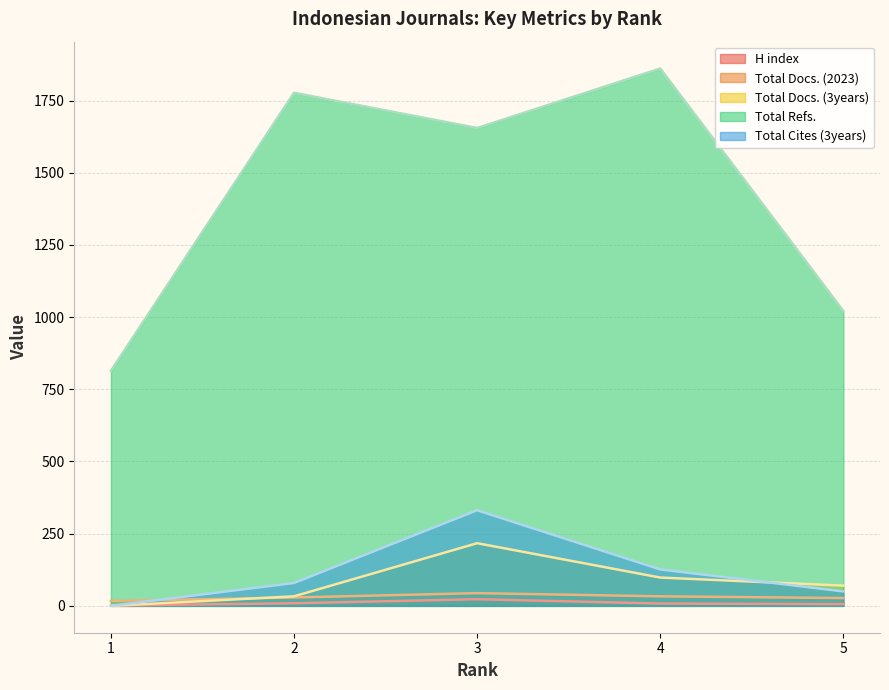

How many intersections are there between Total Docs. (2023) and Total Cites (3years)?

1